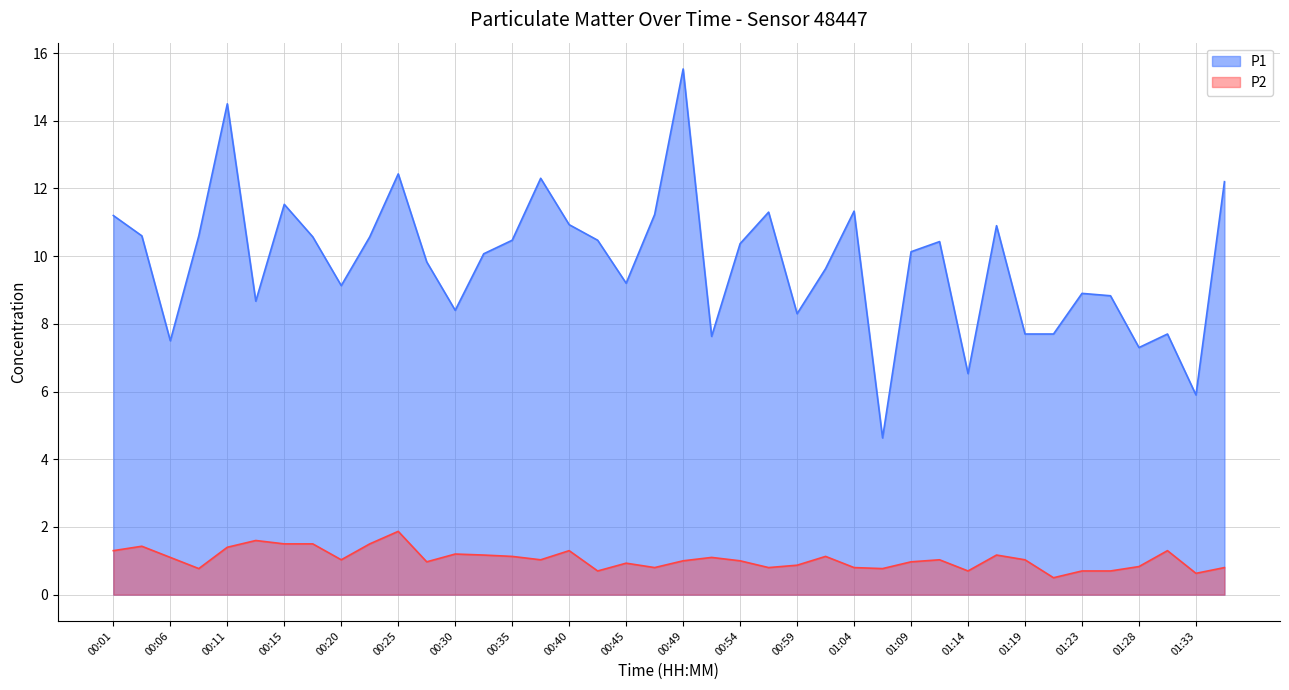

List the series in order of their peak value, lowest first.

P2, P1